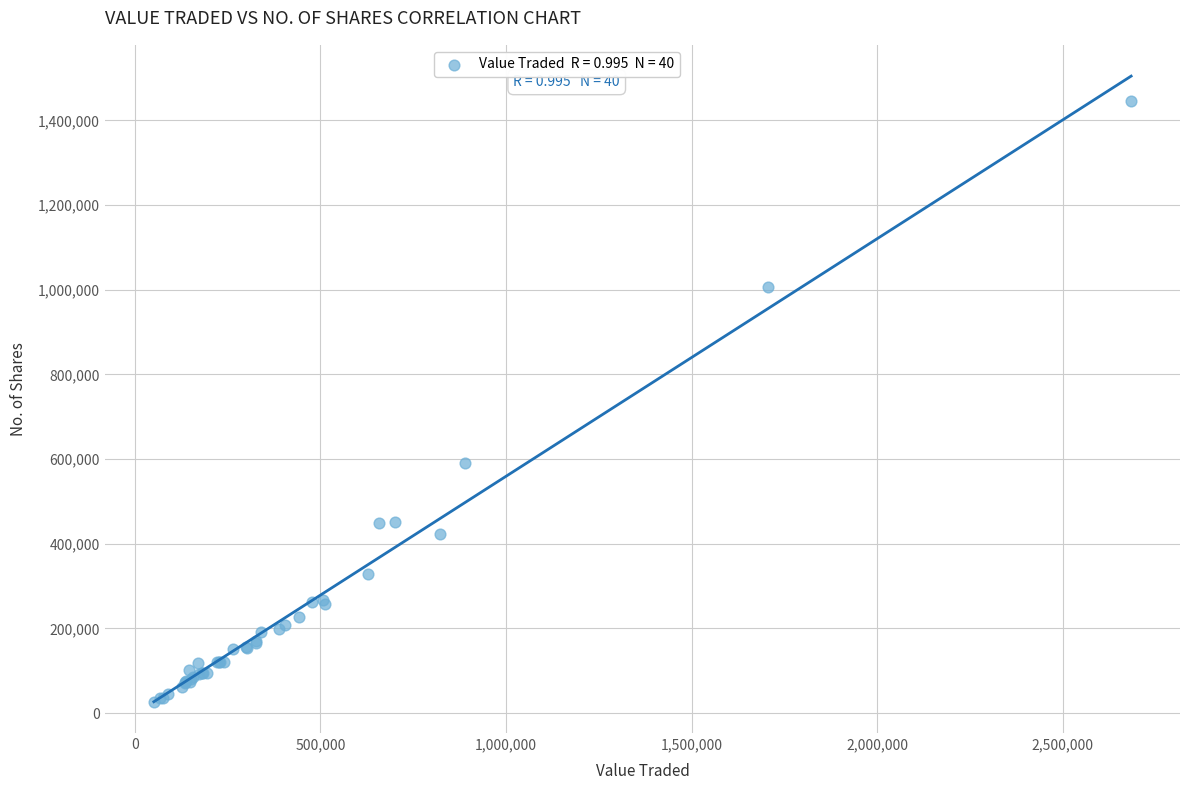

What Y value in the scatter plot is closest to 736262?

590112